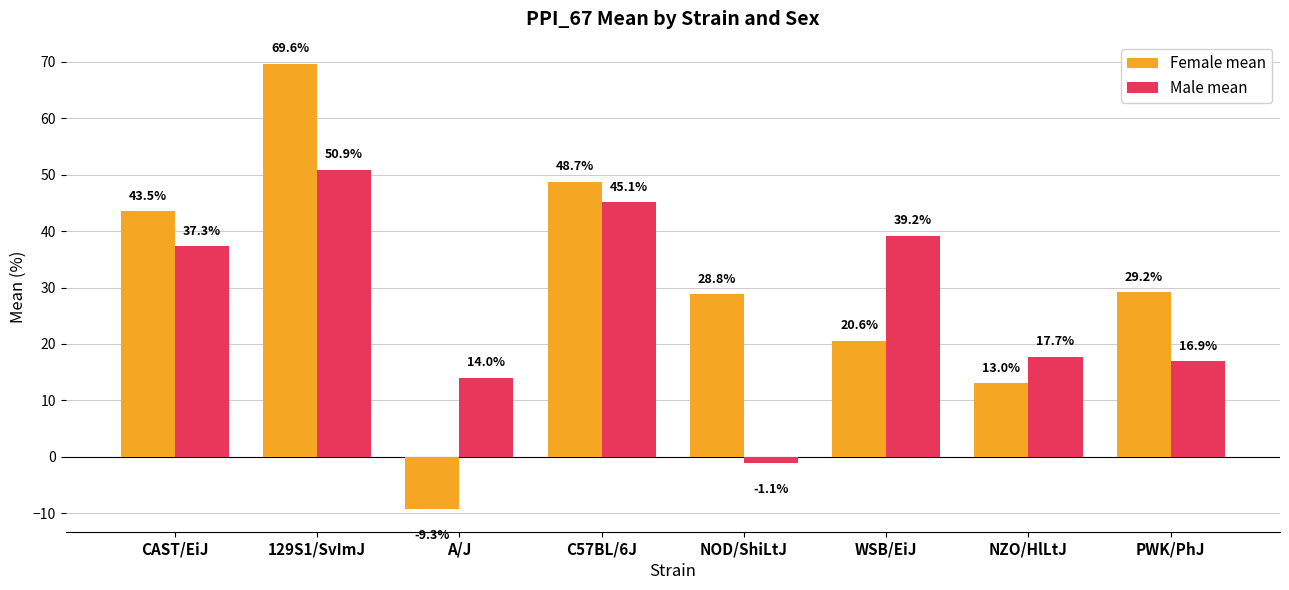

At which label does Female mean first exceed 29?

CAST/EiJ